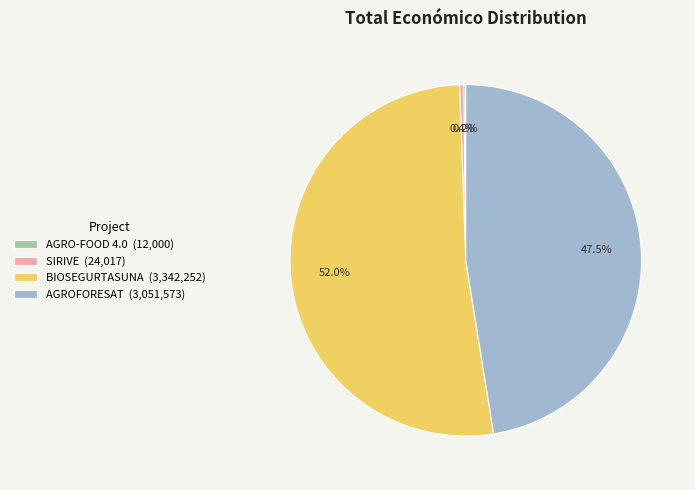

To the nearest percent, what is the average slice percentage?

25%